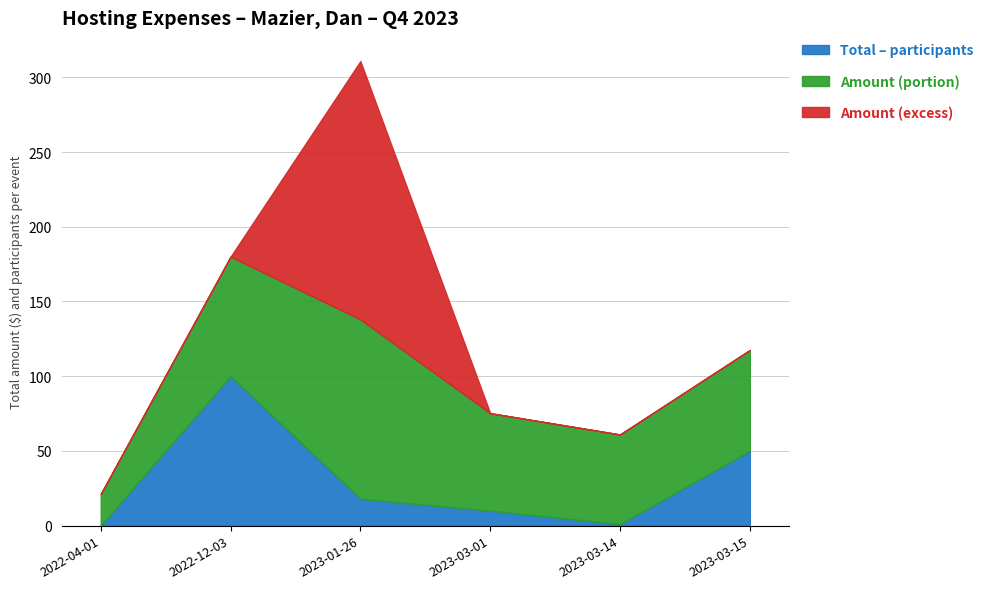

What are all the series names shown in the legend?

Total – participants, Amount (portion), Amount (excess)